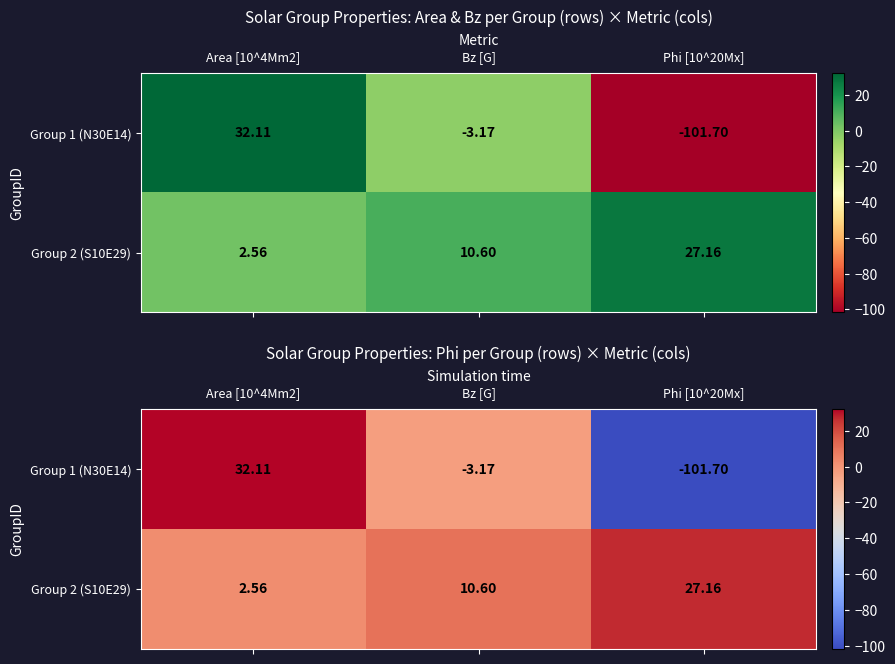

What is the highest value of the Group 1 (N30E14) series?

32.1